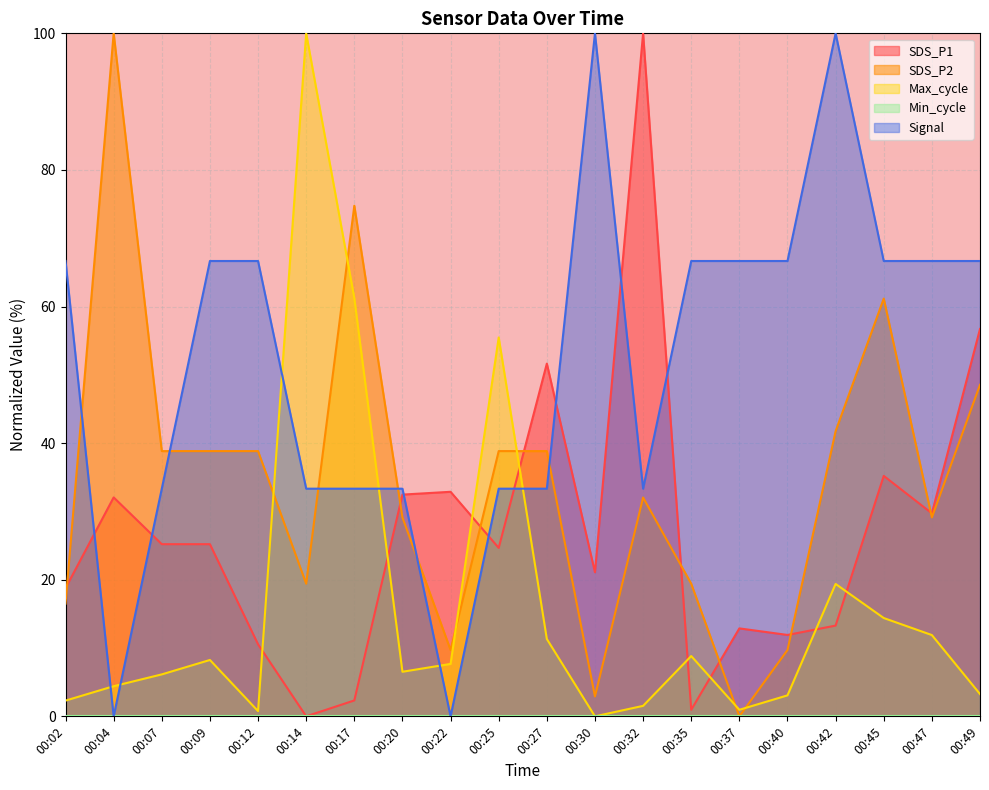

Where does the SDS_P1 series first go above 25?

00:04